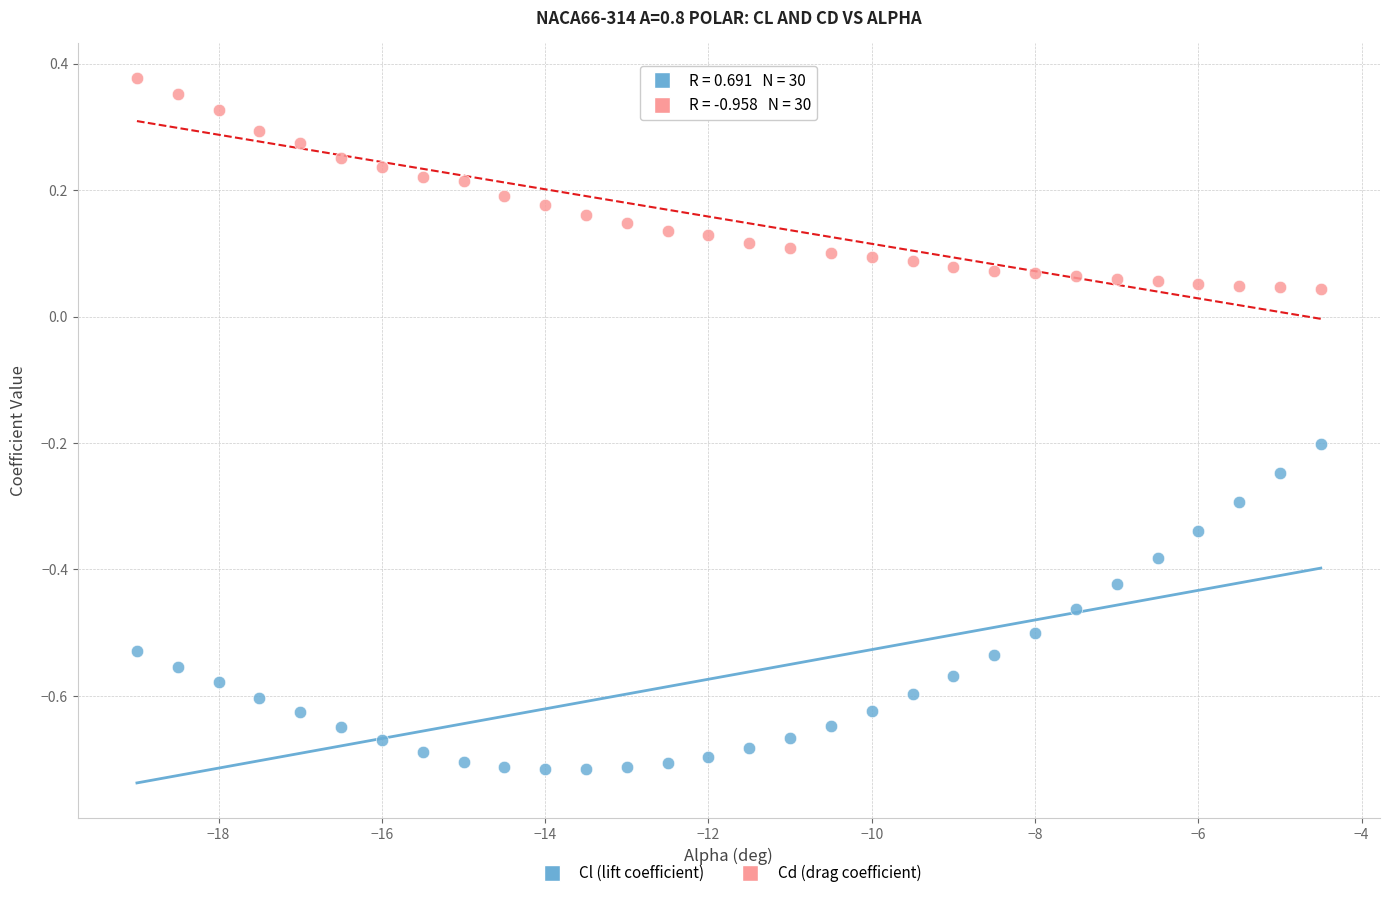

What are all the series names shown in the legend?

Cl (lift coefficient), Cd (drag coefficient)